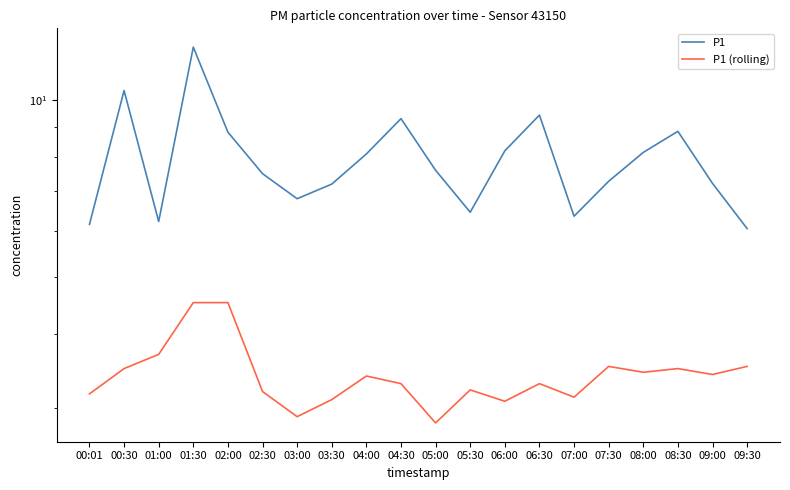

At how many categories does at least one series exceed 5?

20